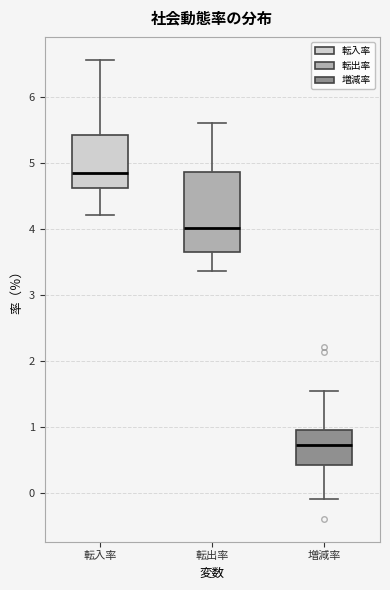

Reading left to right, read every box against the y-axis: the position of its median line, the range the box covers, and the ends of its whiskers. The values are not printed on the chart, so give them approximately, as read against the axis.

転入率: median 4.9, box 4.6 to 5.4, whiskers 4.2 to 6.6
転出率: median 4.0, box 3.7 to 4.9, whiskers 3.4 to 5.6
増減率: median 0.7, box 0.4 to 1.0, whiskers -0.1 to 1.6